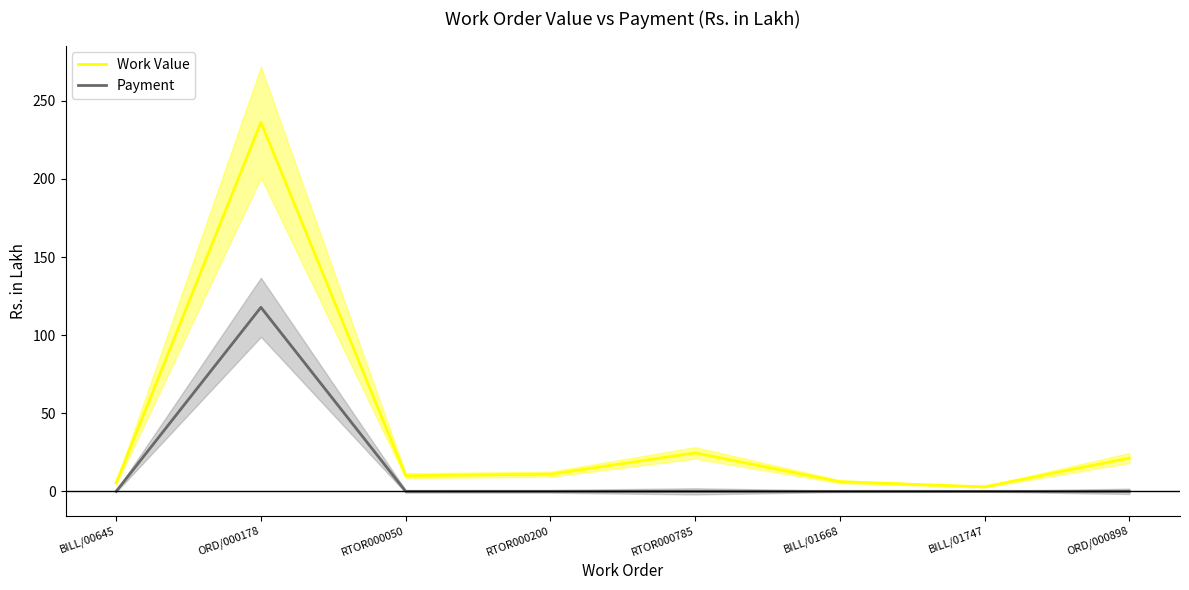

What is the label of the 3rd point from the right?

BILL/01668